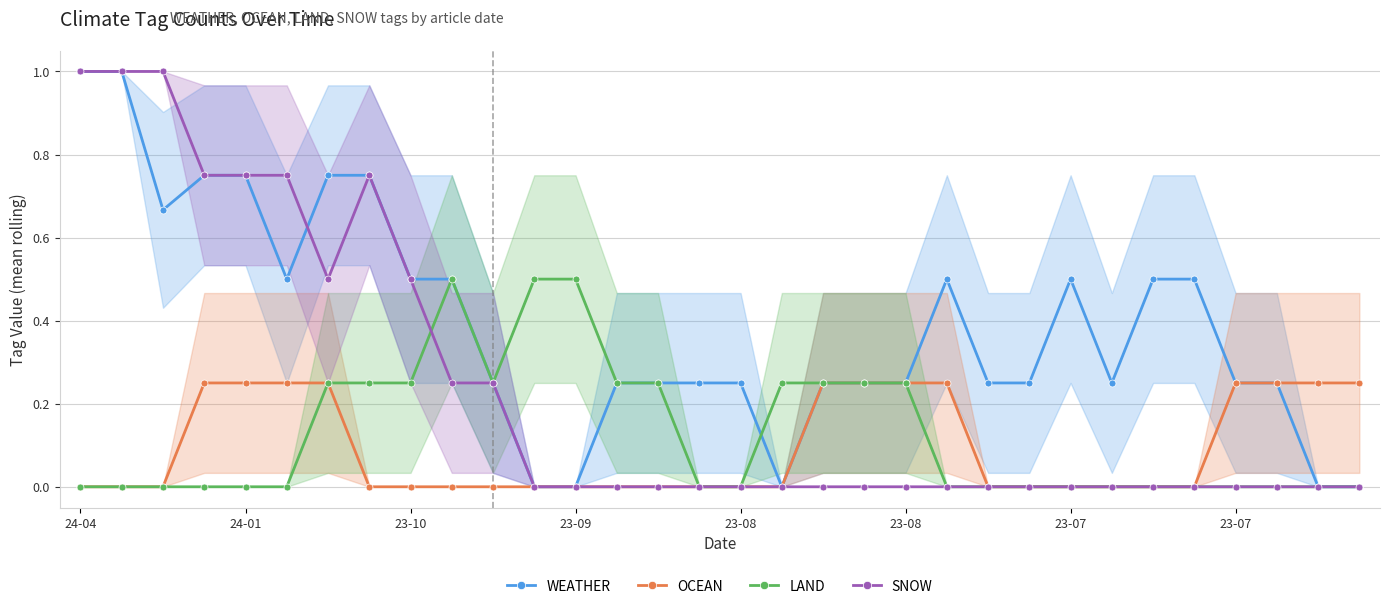

True or false: LAND and OCEAN intersect in this chart.

False